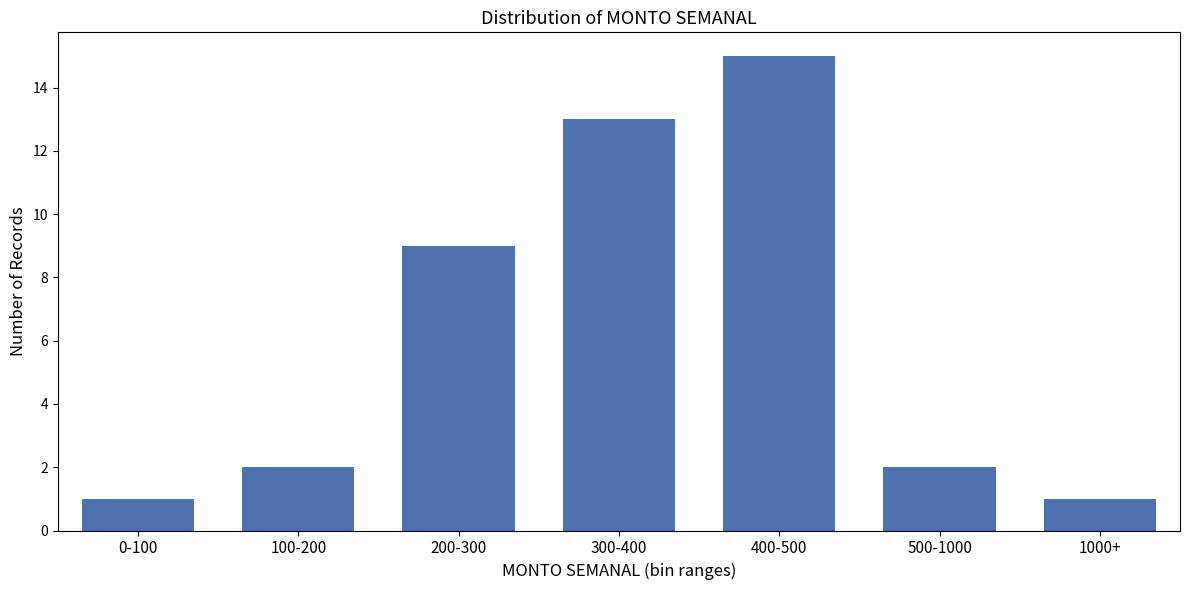

Reading left to right, extract all data points from this chart.

0-100=1	100-200=2	200-300=9	300-400=13	400-500=15	500-1000=2	1000+=1